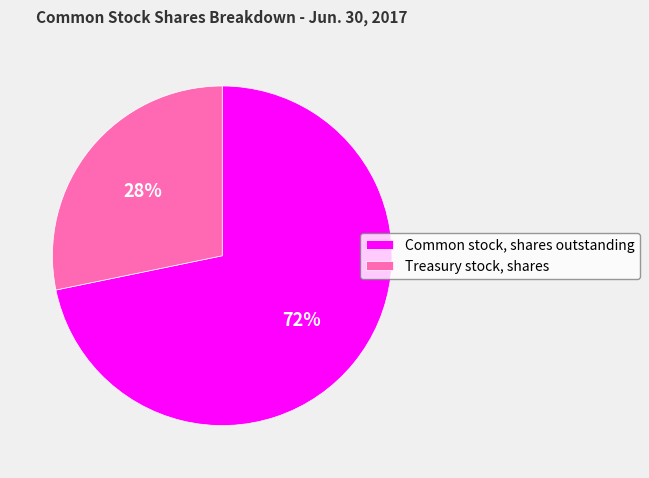

Is there a majority slice in this chart?

Yes